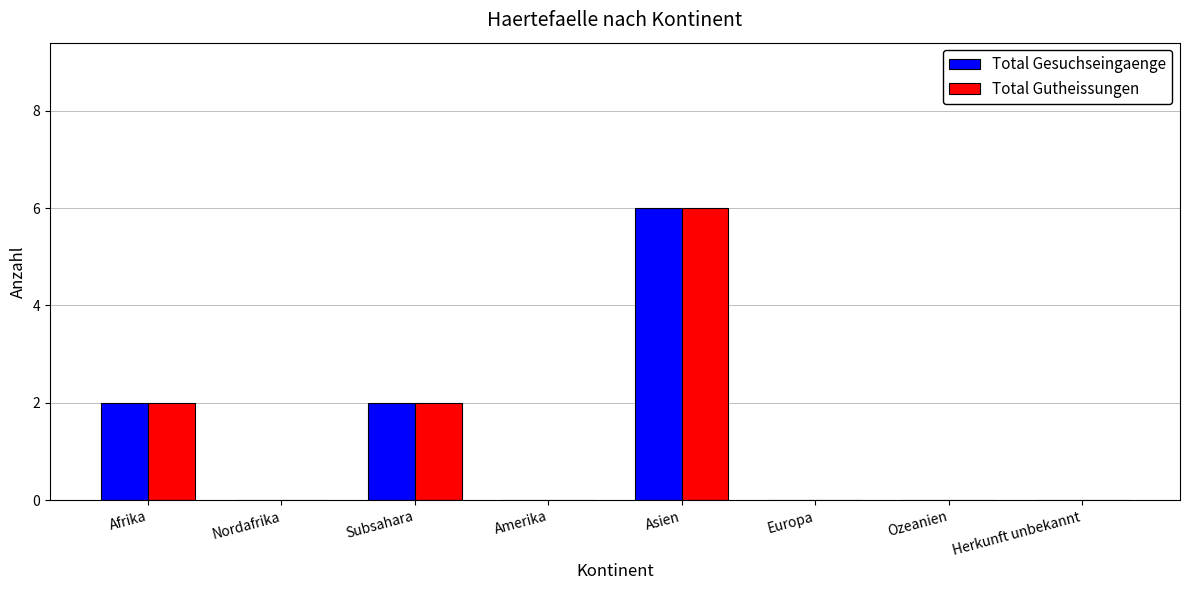

What is the sum of all Total Gesuchseingaenge values?

10